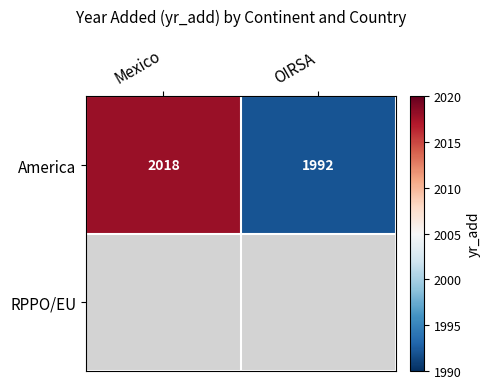

At which category does the chart reach its minimum across all series?

OIRSA